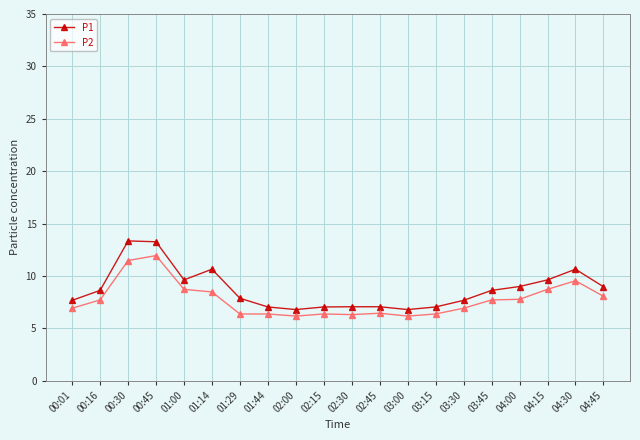

What is the difference between the P1 values at 01:29 and 04:30?

2.8